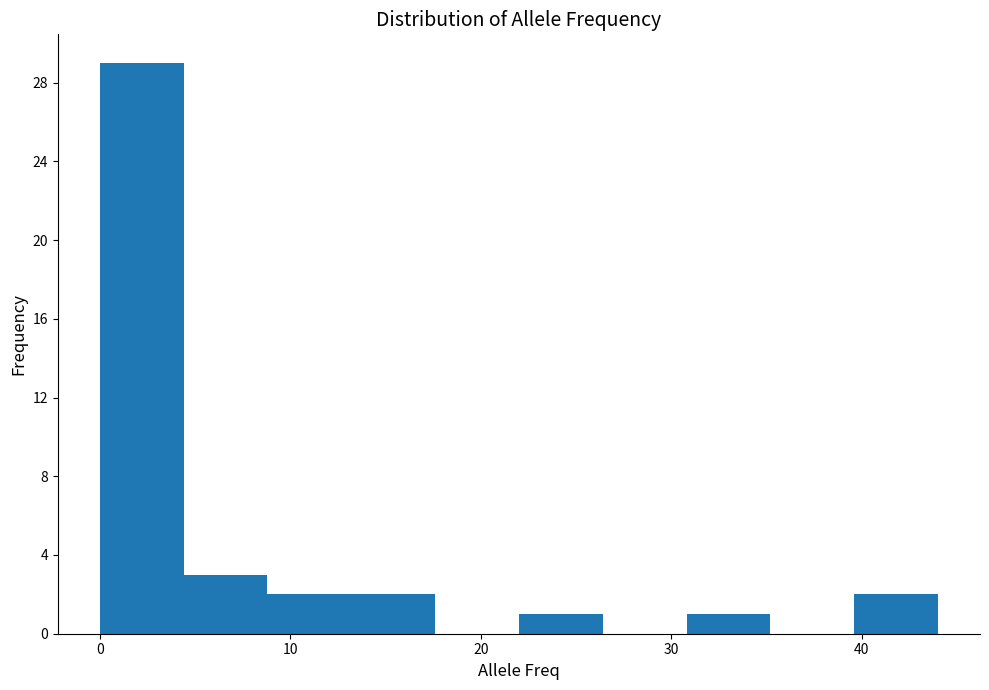

Reading left to right, list every bar in this chart as the range it spans on the x-axis followed by its height. Neither the bar edges nor the heights are printed on the chart, so give them approximately, as read against the axes.

0.0 to 4.4: 29
4.4 to 8.8: 3
8.8 to 13.2: 2
13.2 to 17.6: 2
17.6 to 22.0: 0
22.0 to 26.4: 1
26.4 to 30.8: 0
30.8 to 35.2: 1
35.2 to 39.6: 0
39.6 to 44.0: 2